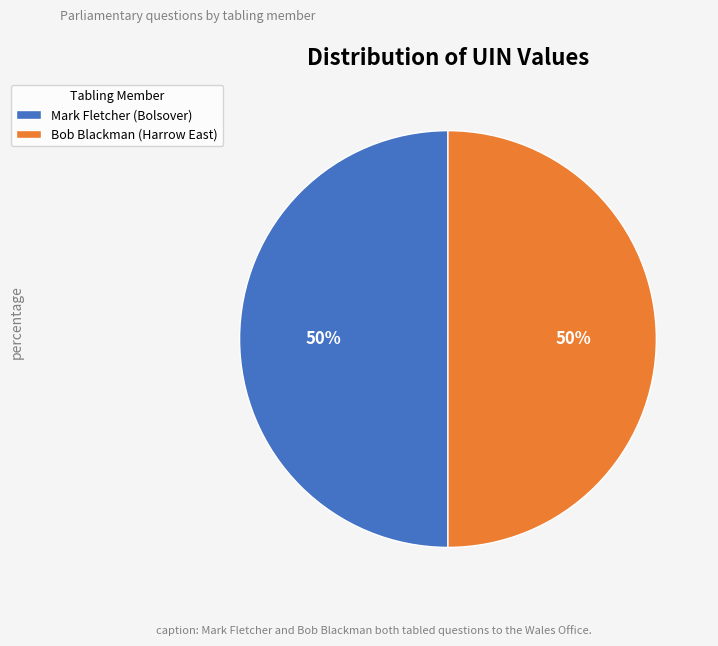

True or false: Mark Fletcher (Bolsover) accounts for 64% of the total.

False